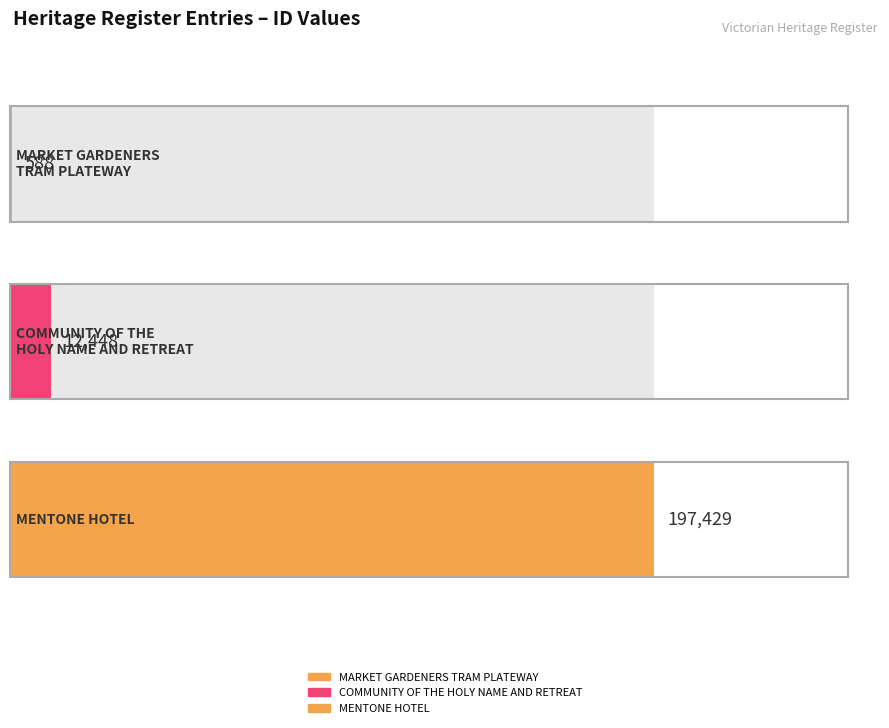

Are the bars grouped side by side (vs. stacked)?

No